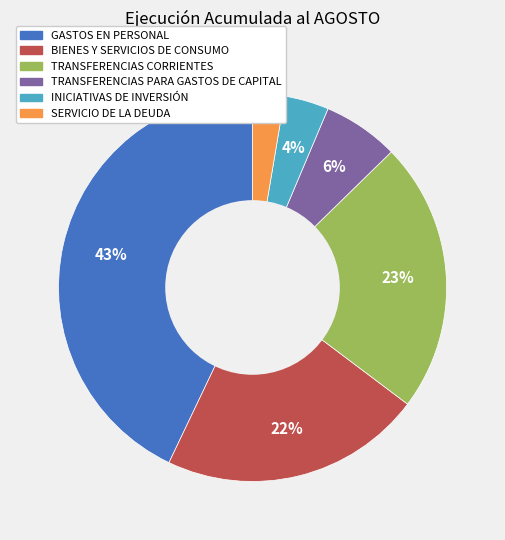

What percentage is the TRANSFERENCIAS PARA GASTOS DE CAPITAL slice, to the nearest percent?

6%